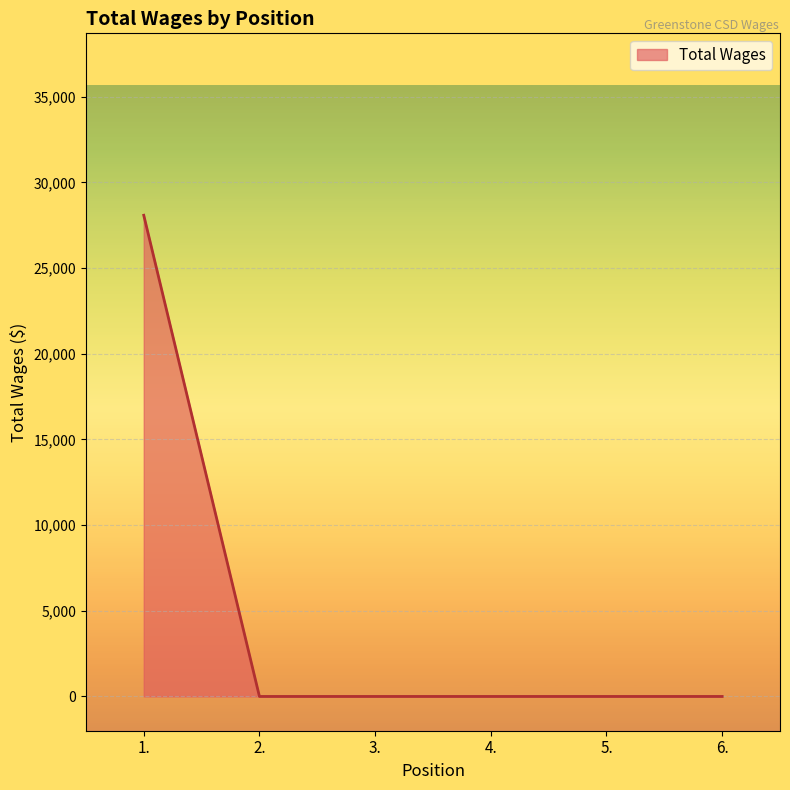

The value at 4. is -18047. True or false?

False